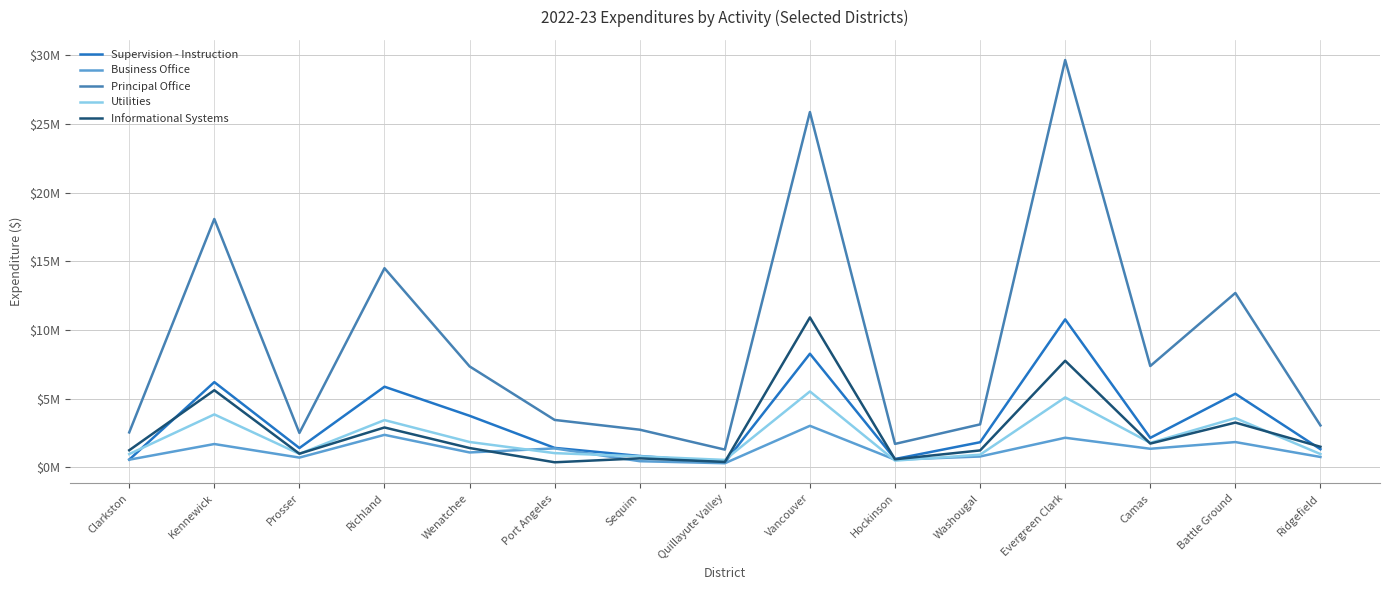

Is this an area chart (filled region under the line)?

No